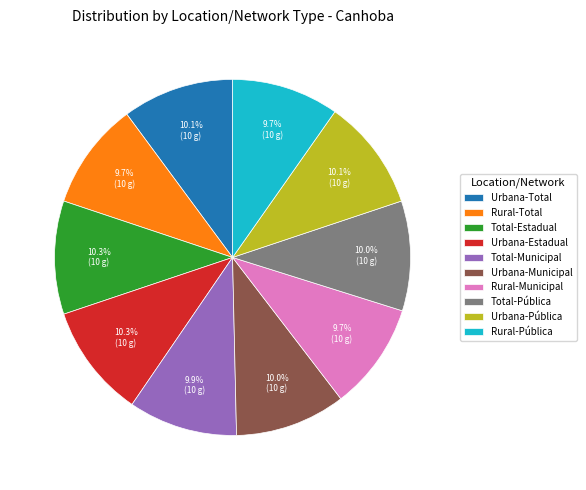

Is there any slice that represents more than half of the pie?

No